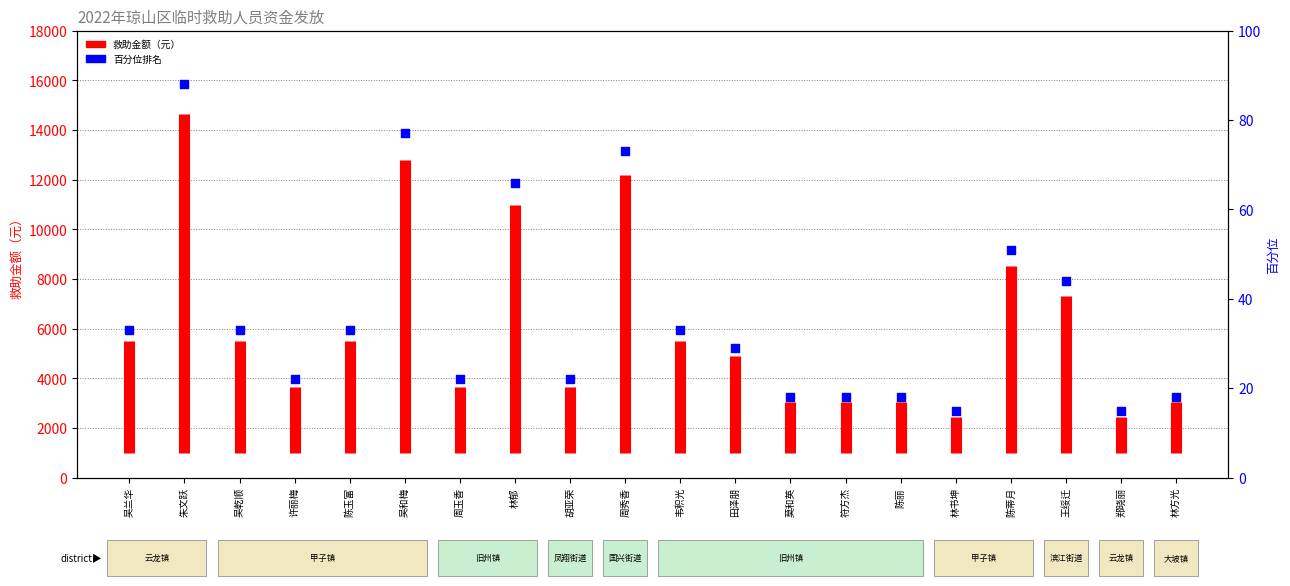

What is the change in value from 林书坤 to 陈蒂月?

+36